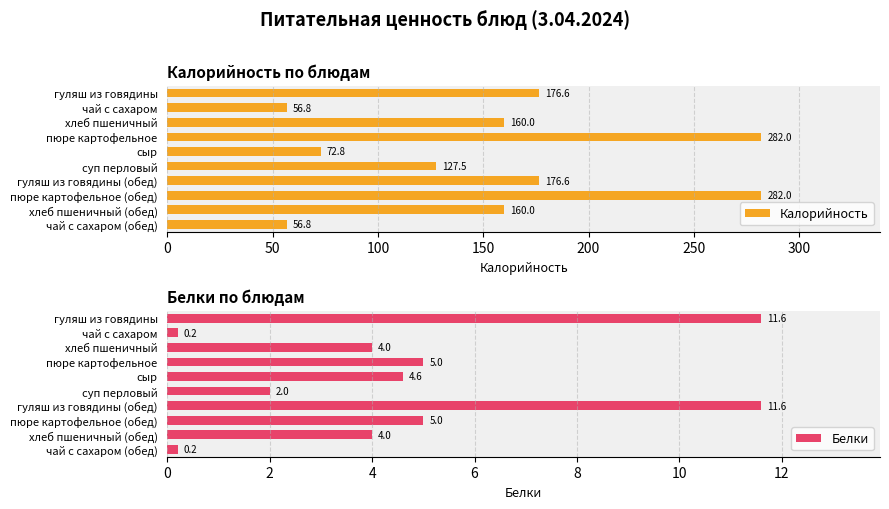

What is the sum of all Калорийность values?

1551.1